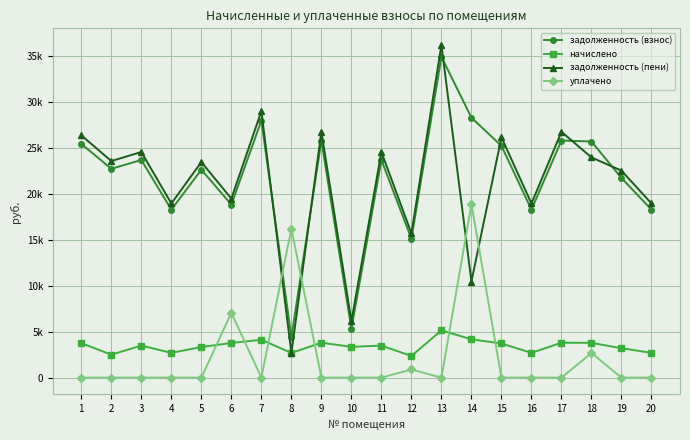

What is the difference between the second highest and second lowest values in the начислено series?

1666.7